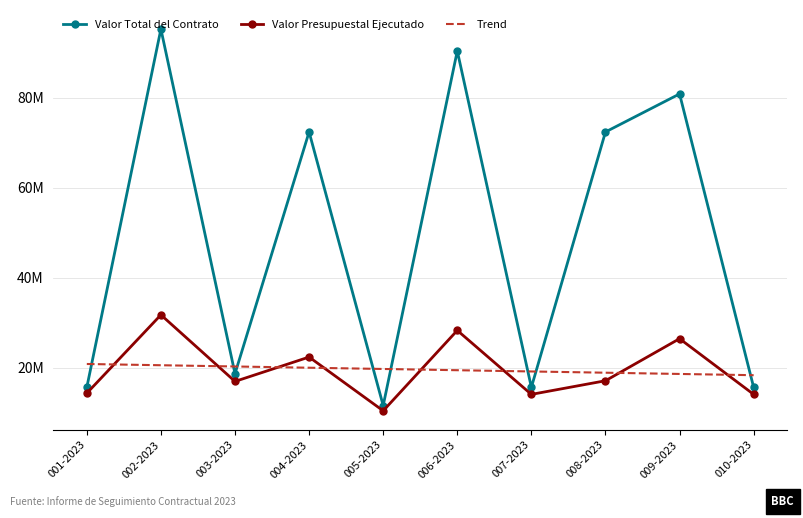

What is the lowest value of the Valor Presupuestal Ejecutado series?

10425748.0